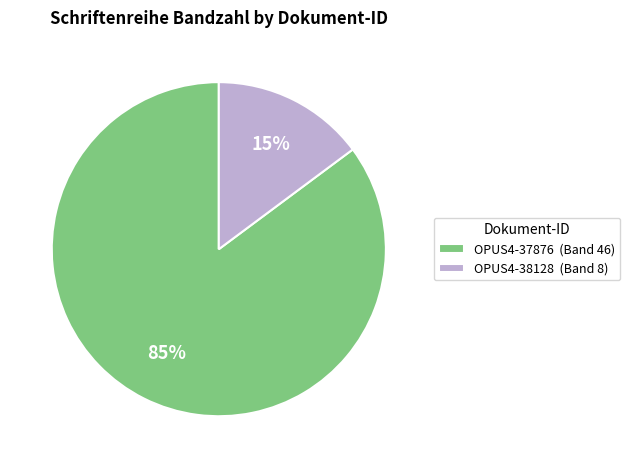

What is the smallest slice in the pie chart?

OPUS4-38128 (Band 8)